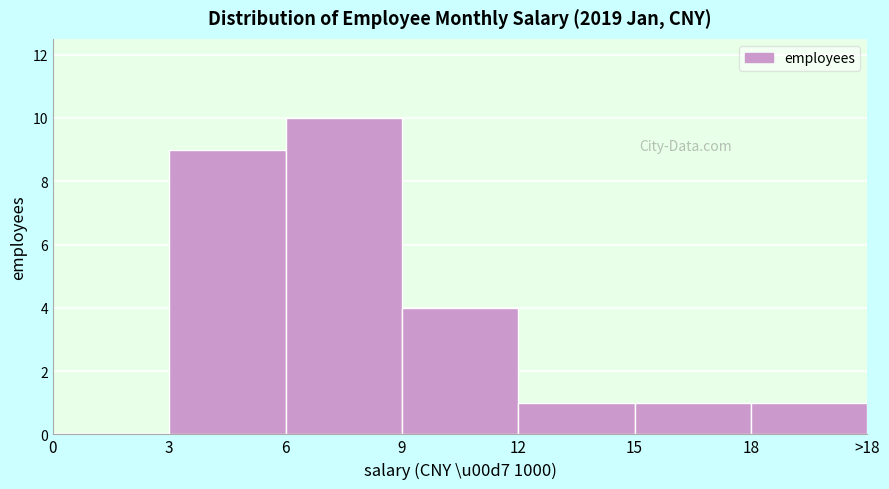

Reading left to right, transcribe all the data shown in this chart.

0=0	3=9	6=10	9=4	12=1	15=1	18=1